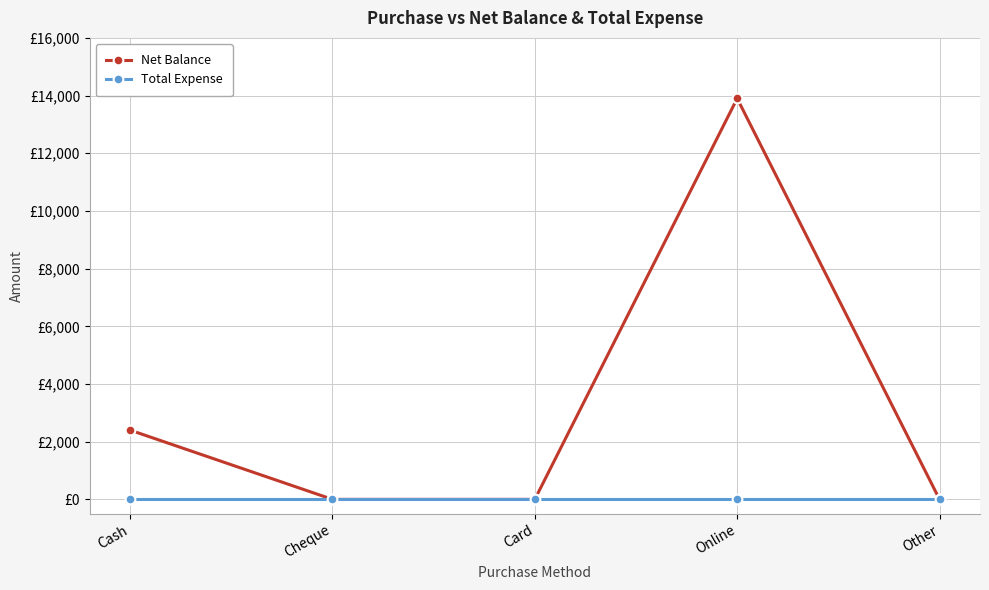

At Card, list the series in order from largest to smallest.

Net Balance, Total Expense